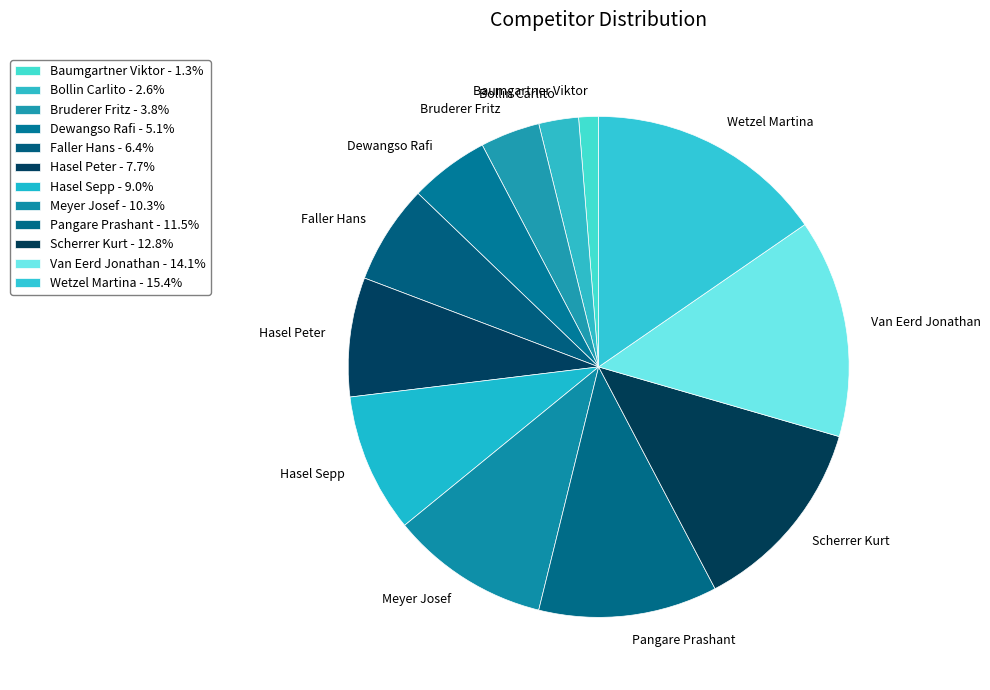

Combined, do Hasel Peter and Bruderer Fritz account for over 50%?

No